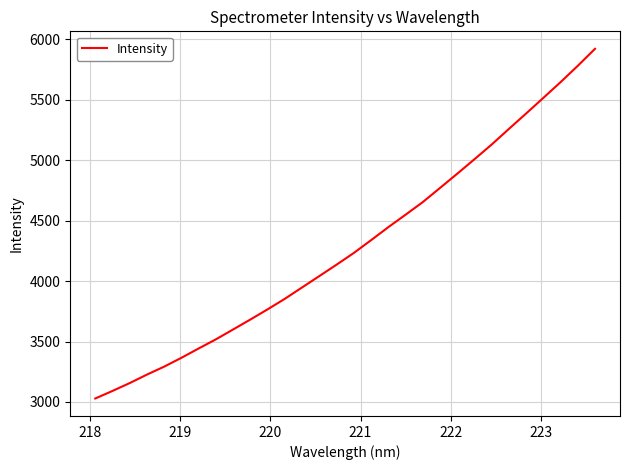

What is the difference between the maximum and minimum values?

2891.2